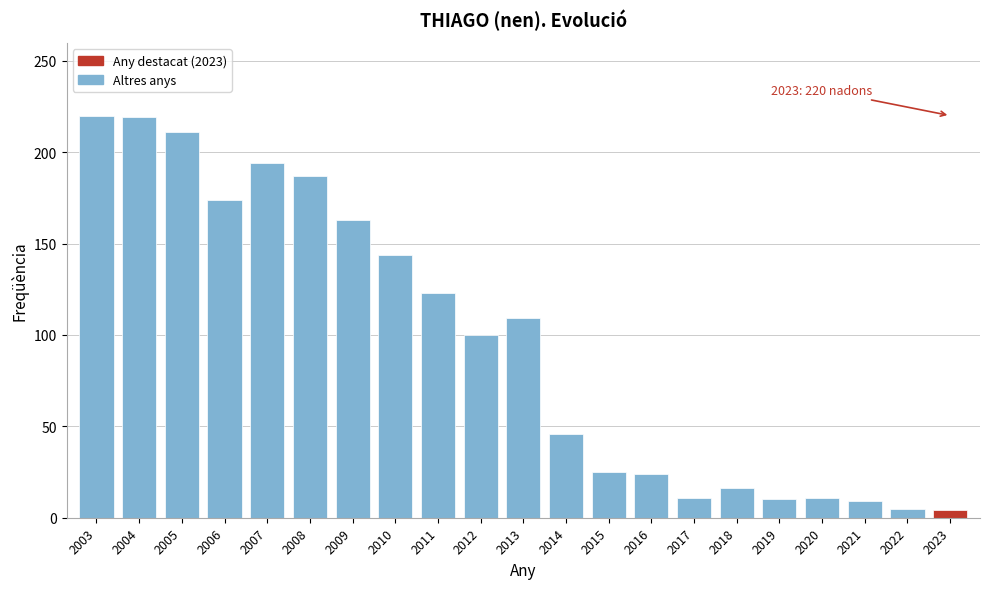

What is the difference between the second highest and second lowest values?

214